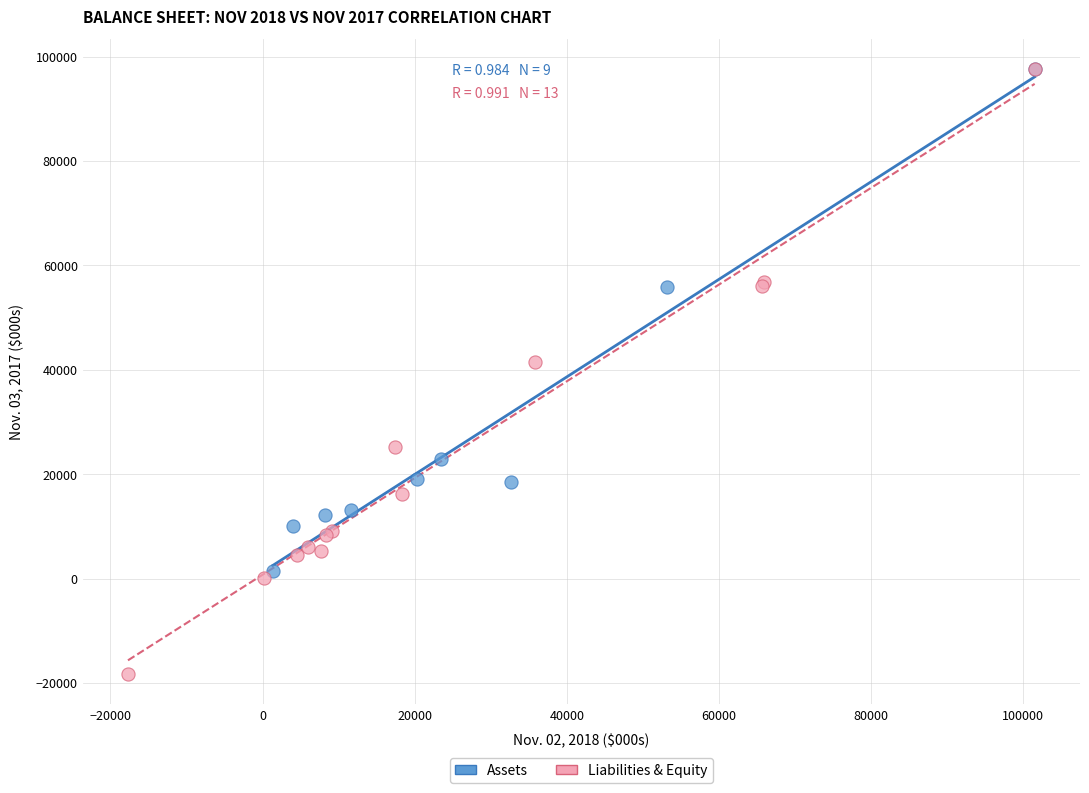

What are all the series names shown in the legend?

Assets, Liabilities & Equity